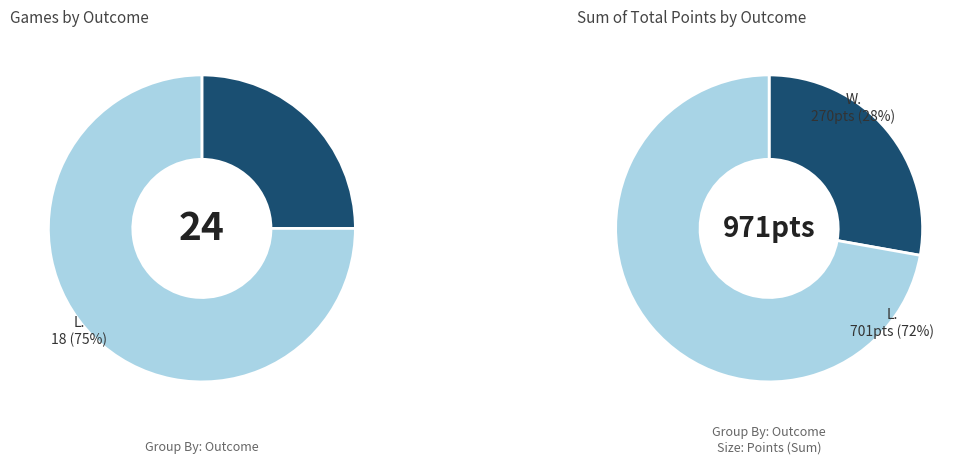

Count the number of slices in the pie.

2